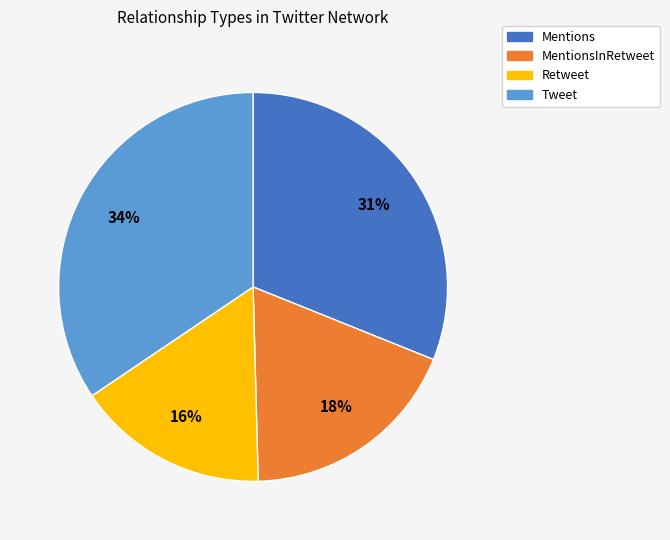

Is there any slice that represents more than half of the pie?

No